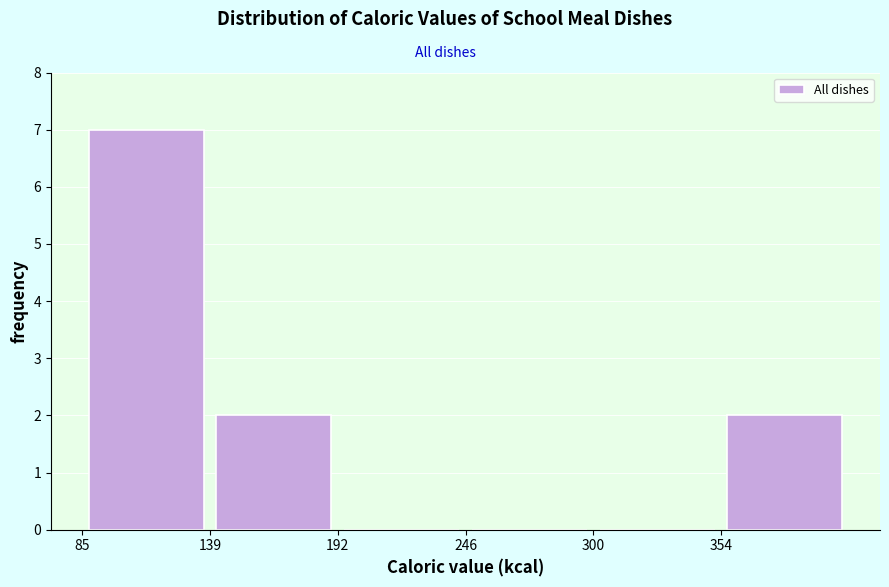

Reading left to right, list every bar in this chart as the range it spans on the x-axis followed by its height. Neither the bar edges nor the heights are printed on the chart, so give them approximately, as read against the axes.

90 to 140: 7
140 to 190: 2
190 to 250: 0
250 to 300: 0
300 to 350: 0
350 to 410: 2